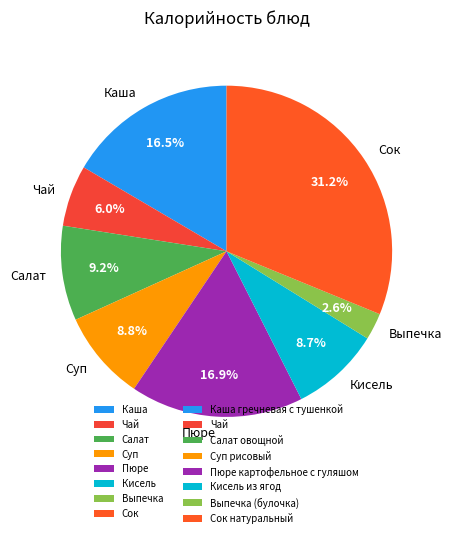

Does Кисель account for over 50% of the chart?

No